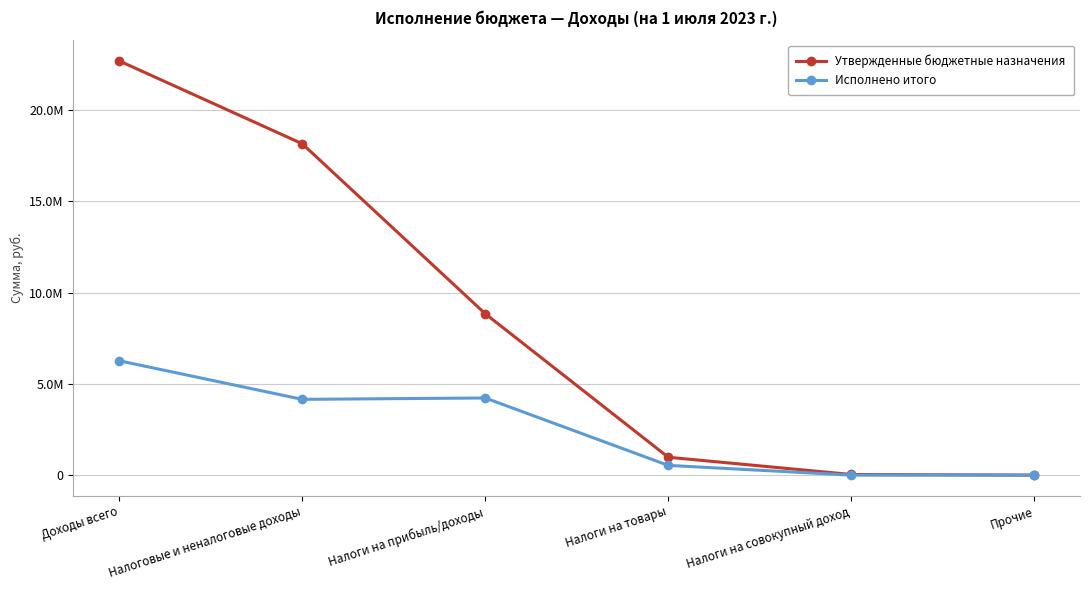

What are all the series names shown in the legend?

Утвержденные бюджетные назначения, Исполнено итого